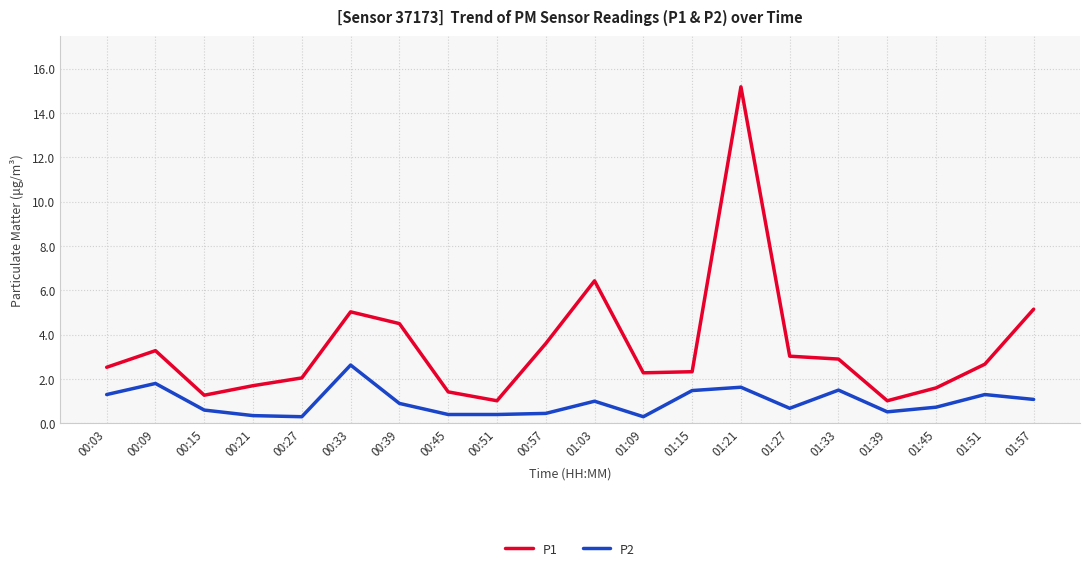

Which series has the largest total across all categories?

P1